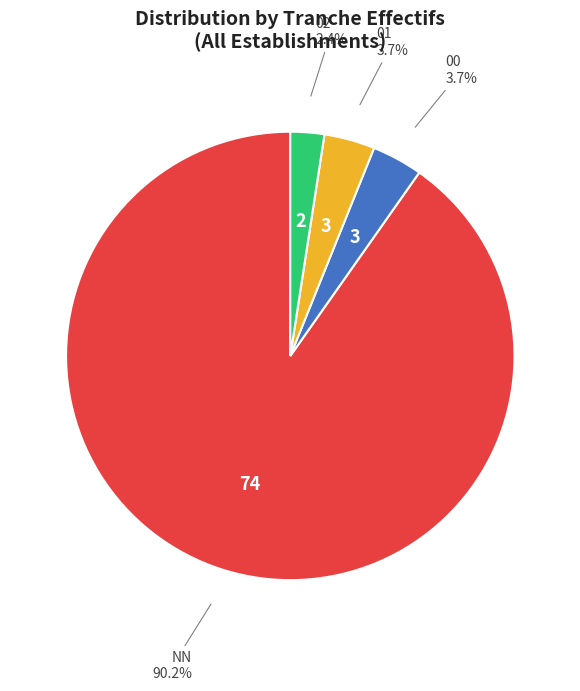

Which category has the biggest portion of the pie?

NN